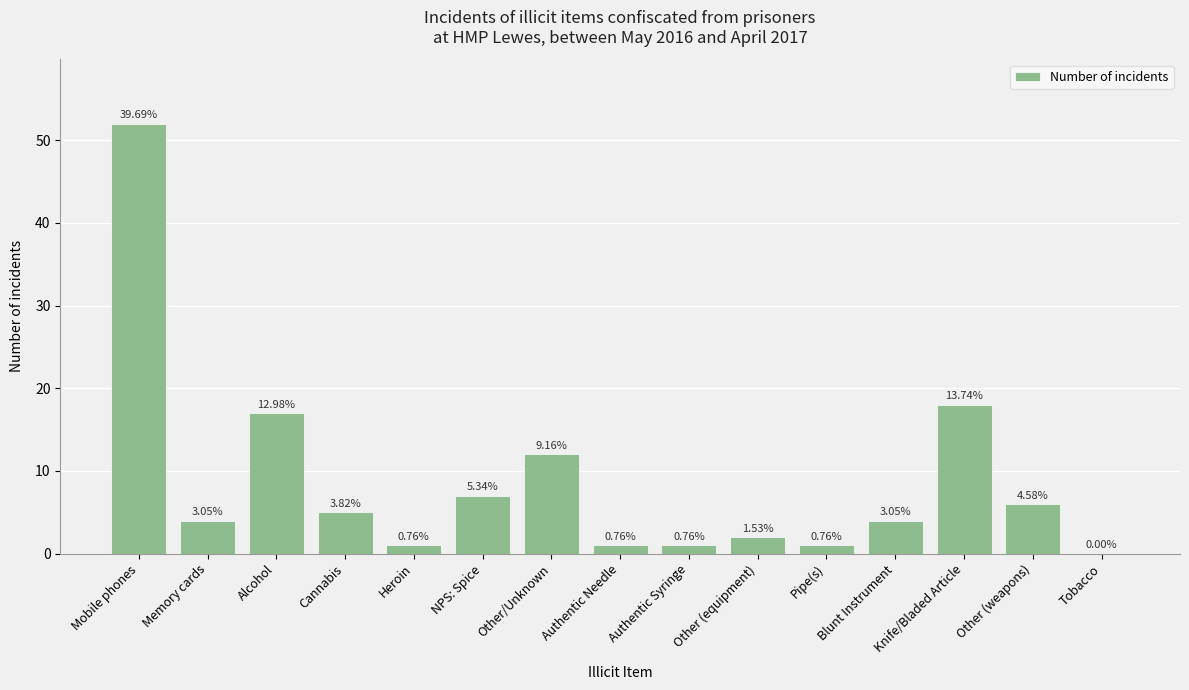

What is the label of the 3rd bar from the right?

Knife/Bladed Article